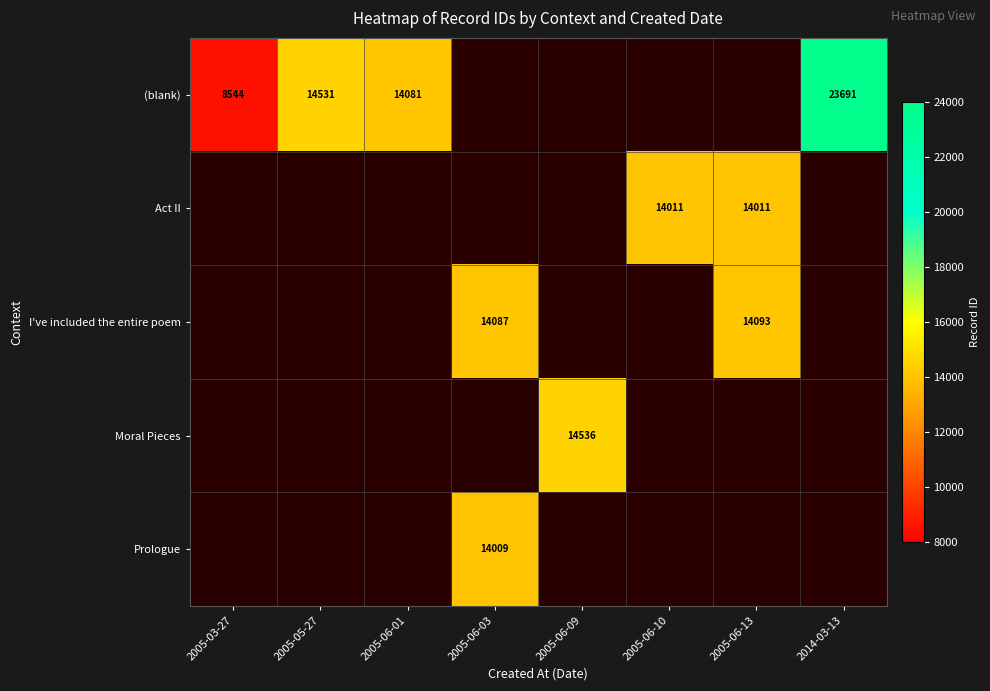

What is the difference between the (blank) values at 2005-03-27 and 2014-03-13?

15147